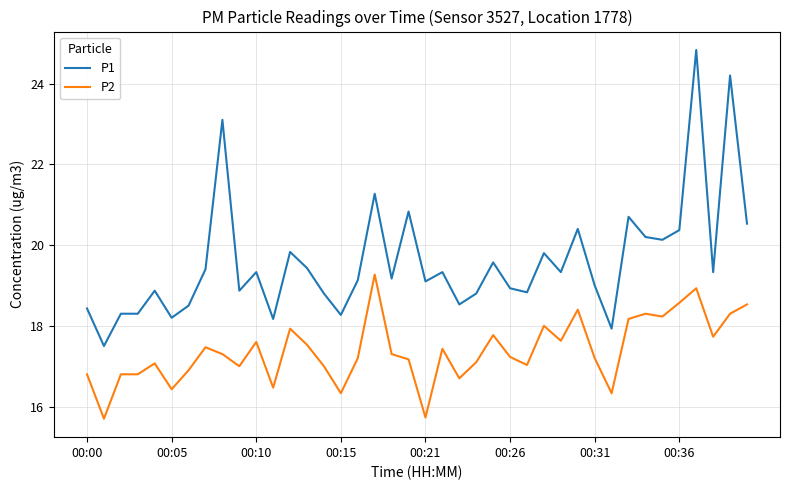

What is the sum of all P1 values?

783.5